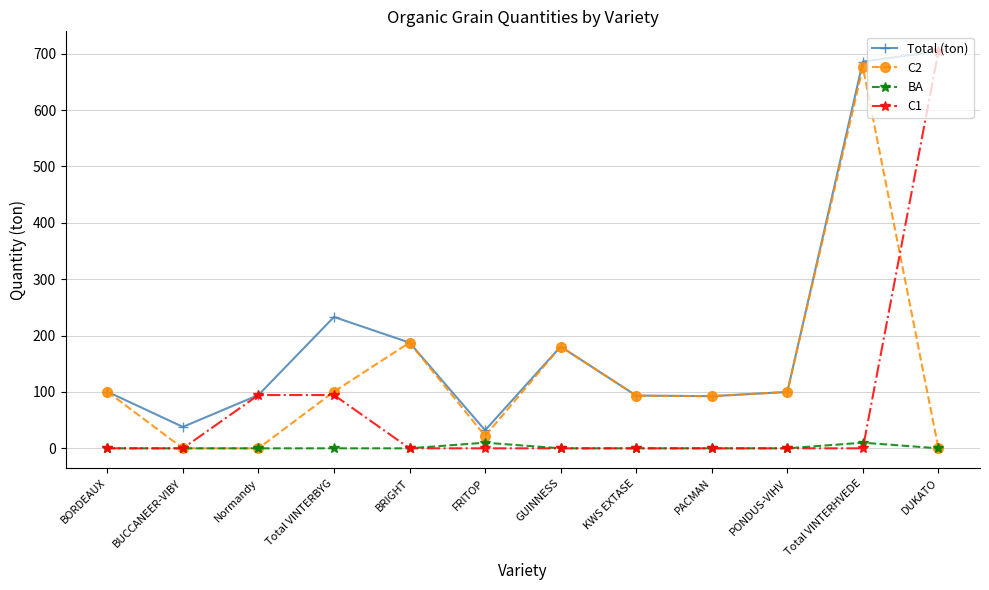

Which series changed the most between BUCCANEER-VIBY and KWS EXTASE?

C2